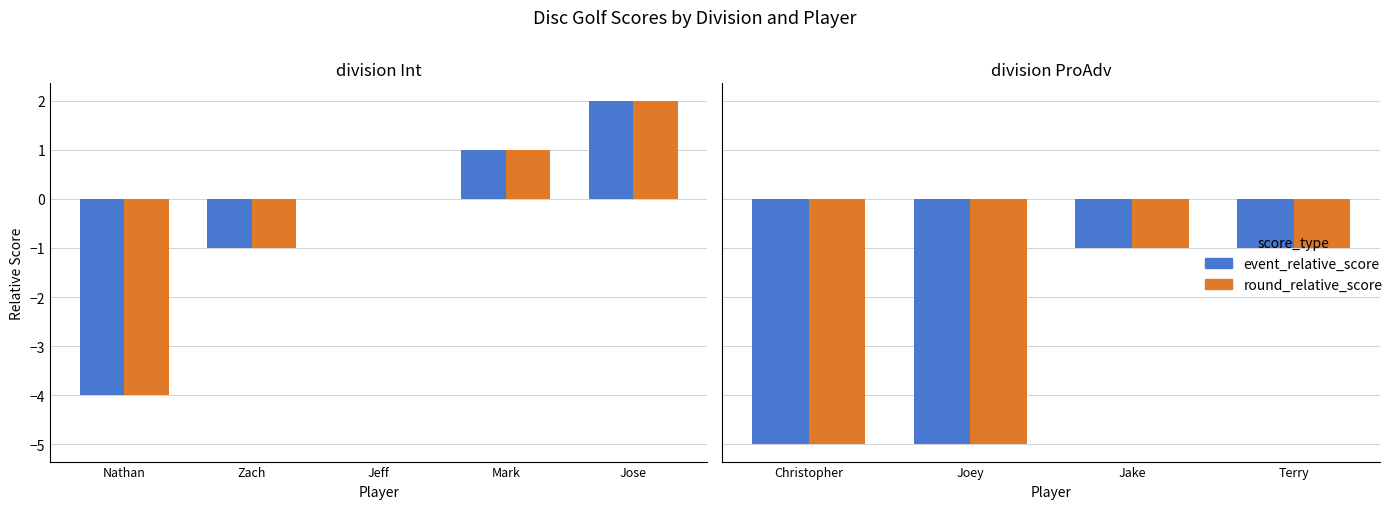

What is the lowest value of the round_relative_score series?

-5